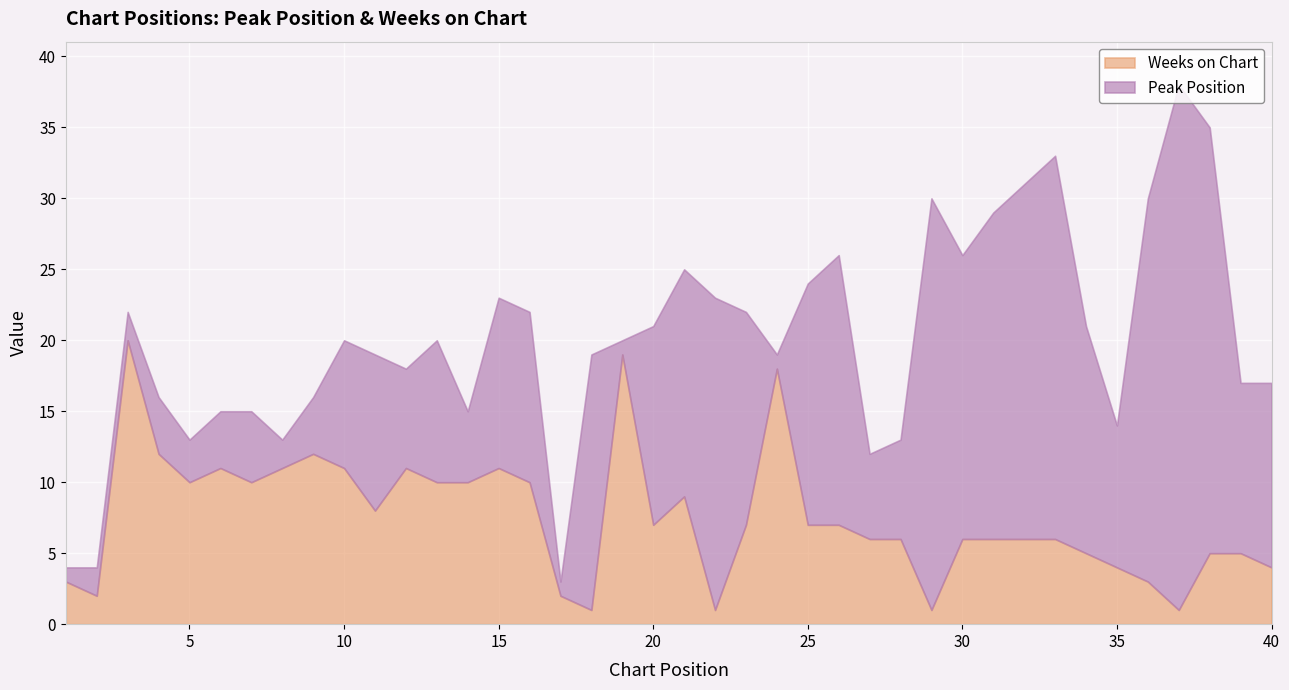

How many lines are shown in the chart?

2